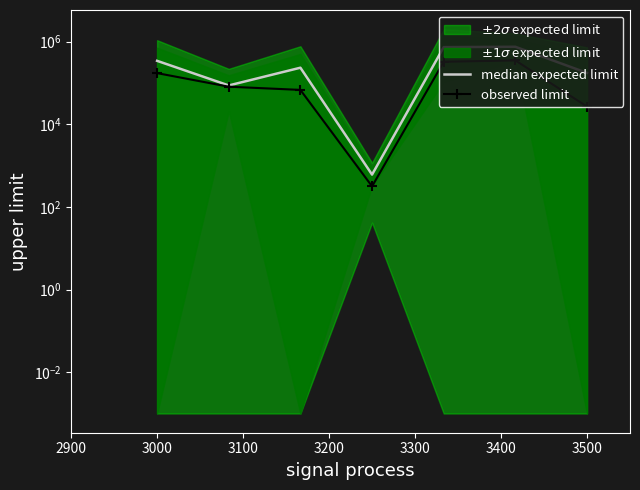

How many categories are shown in the chart?

7